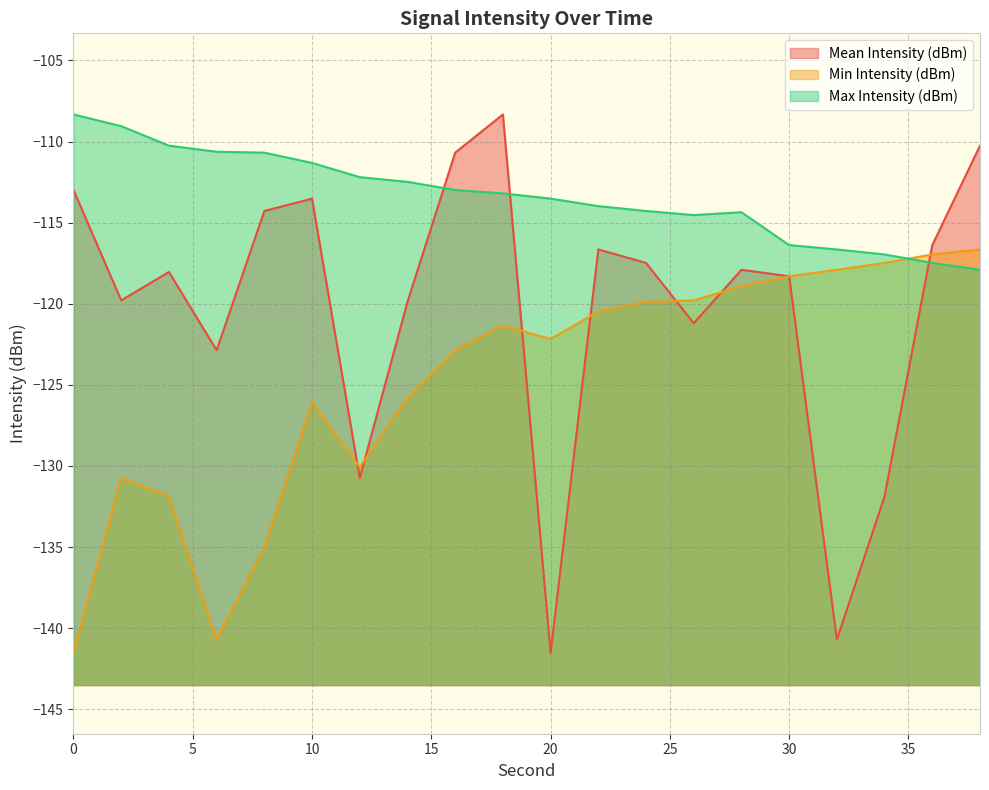

Reading left to right, list all the values displayed in this chart.

Mean Intensity (dBm): 0=-113.0	2=-119.8	4=-118.0	6=-122.9	8=-114.3	10=-113.5	12=-130.7	14=-119.9	16=-110.7	18=-108.3	20=-141.5	22=-116.7	24=-117.5	26=-121.2	28=-117.9	30=-118.3	32=-140.7	34=-131.9	36=-116.4	38=-110.3
Min Intensity (dBm): 0=-141.5	2=-130.7	4=-131.9	6=-140.7	8=-135.0	10=-126.1	12=-130.1	14=-125.8	16=-122.9	18=-121.3	20=-122.2	22=-120.5	24=-119.9	26=-119.8	28=-118.9	30=-118.3	32=-117.9	34=-117.5	36=-117.0	38=-116.7
Max Intensity (dBm): 0=-108.3	2=-109.1	4=-110.3	6=-110.6	8=-110.7	10=-111.3	12=-112.2	14=-112.5	16=-113.0	18=-113.2	20=-113.5	22=-114.0	24=-114.3	26=-114.5	28=-114.4	30=-116.4	32=-116.7	34=-117.0	36=-117.5	38=-117.9